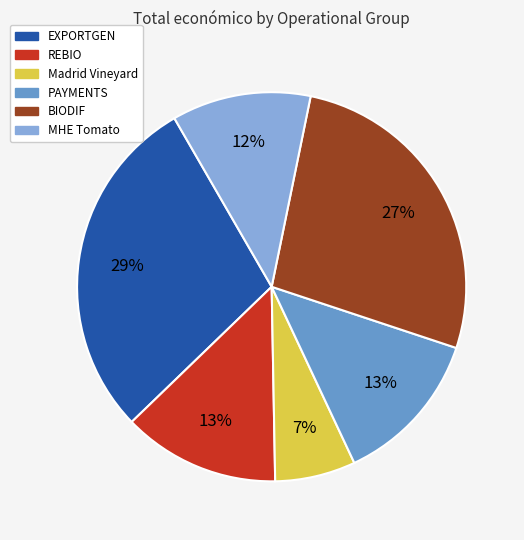

What percentage is the MHE Tomato slice, to the nearest percent?

12%